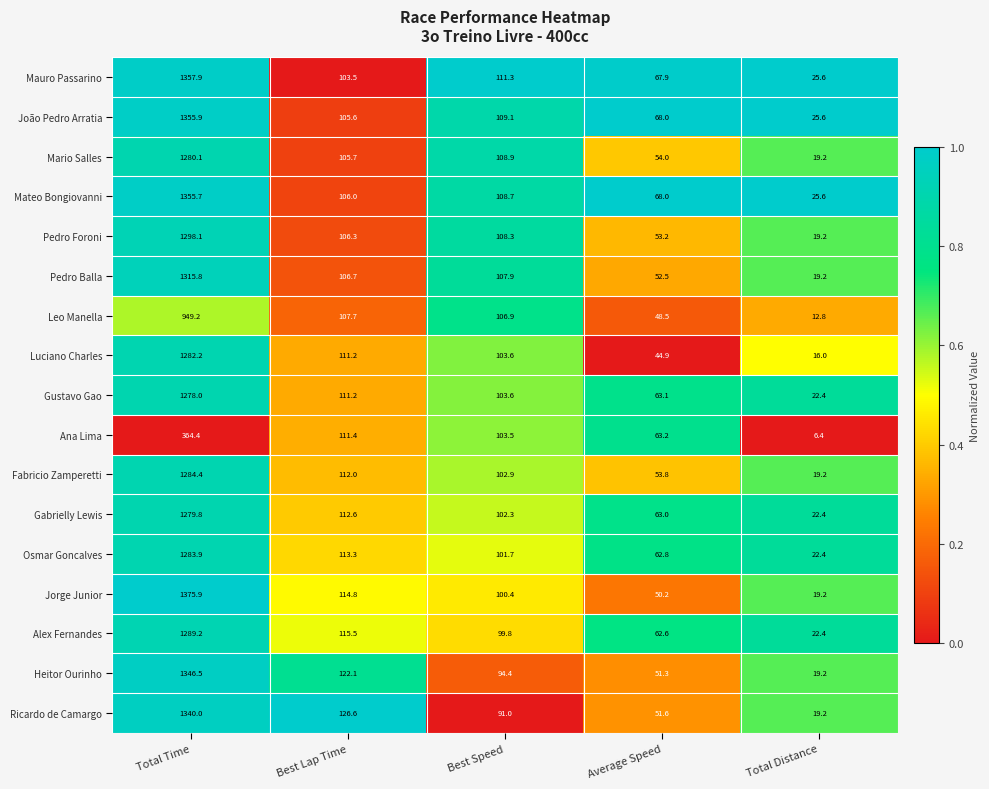

What is the smallest value displayed?

6.4